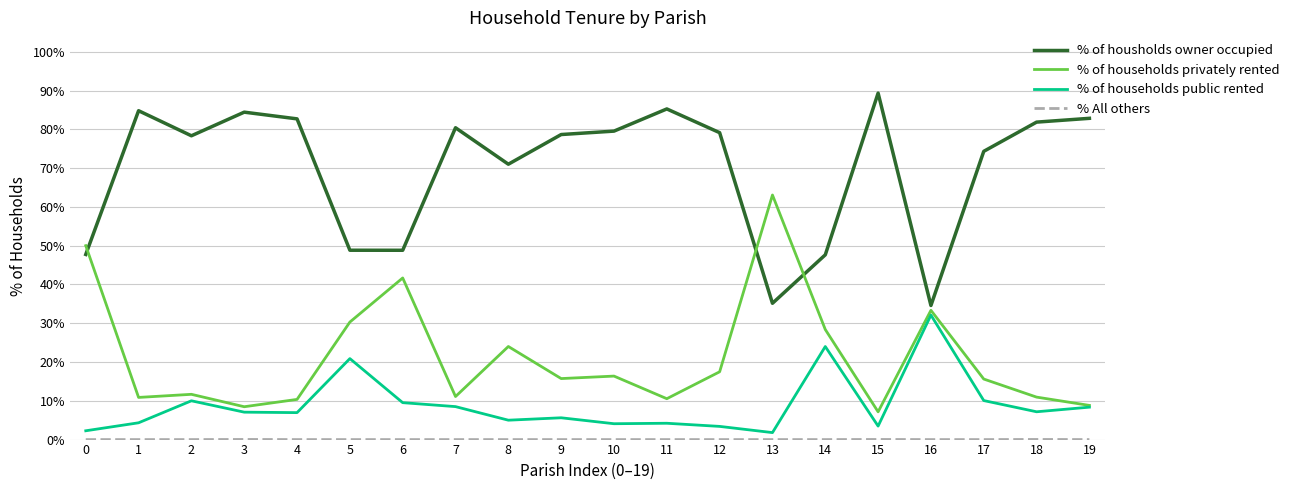

Is the value of % of households privately rented at 6 greater than the value of % of housholds owner occupied at 5?

No